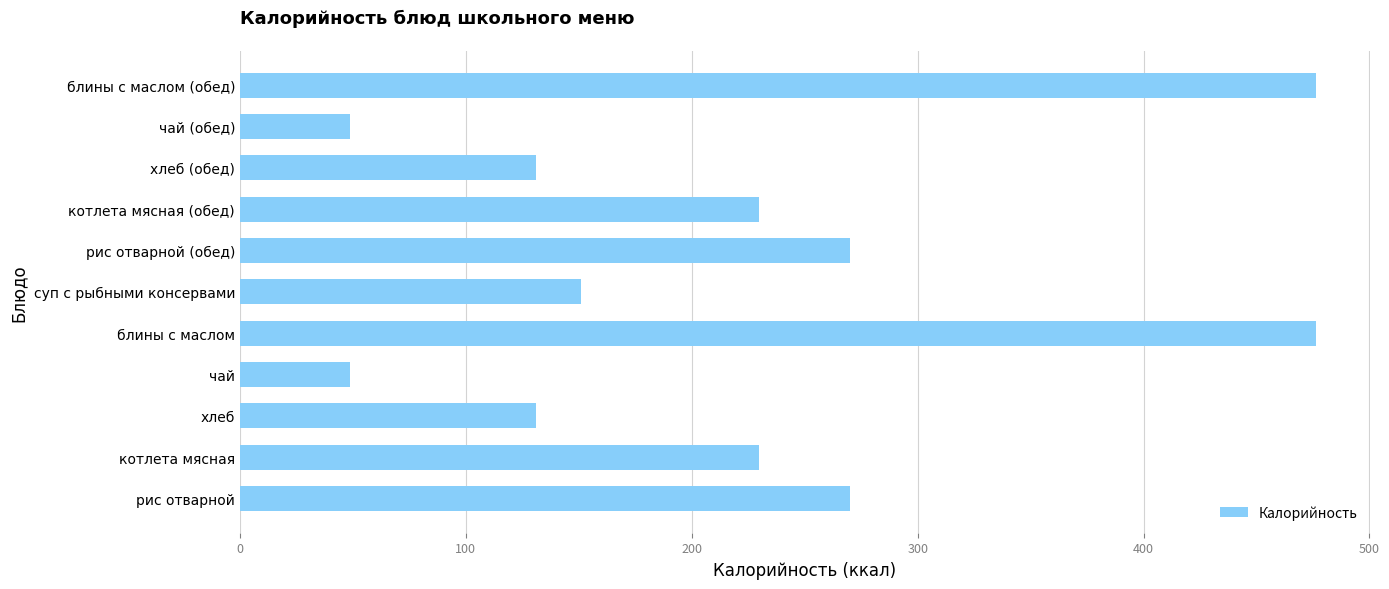

Between чай (обед) and блины с маслом, which is larger?

блины с маслом